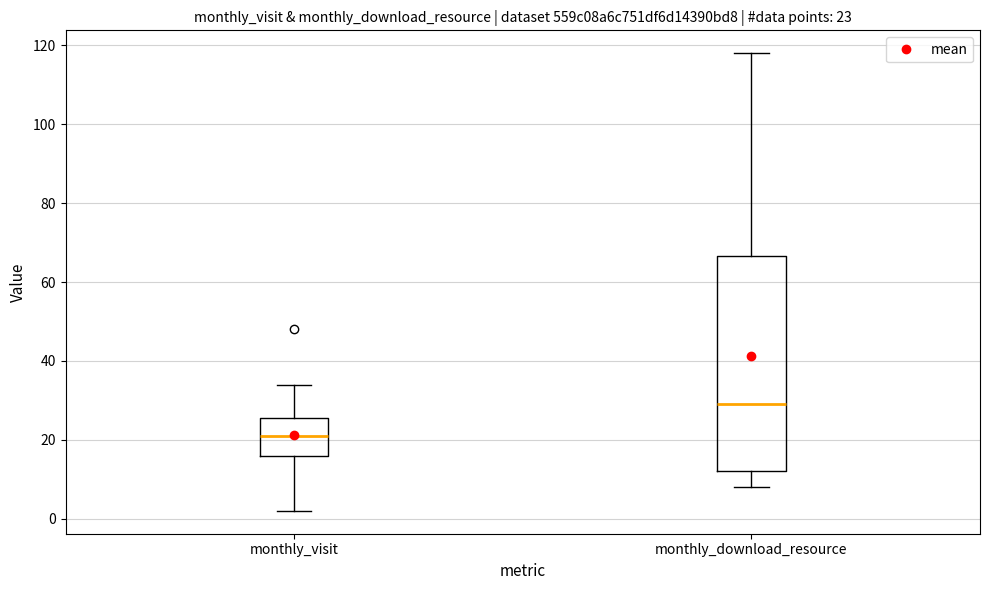

Which box has the highest median line?

monthly_download_resource